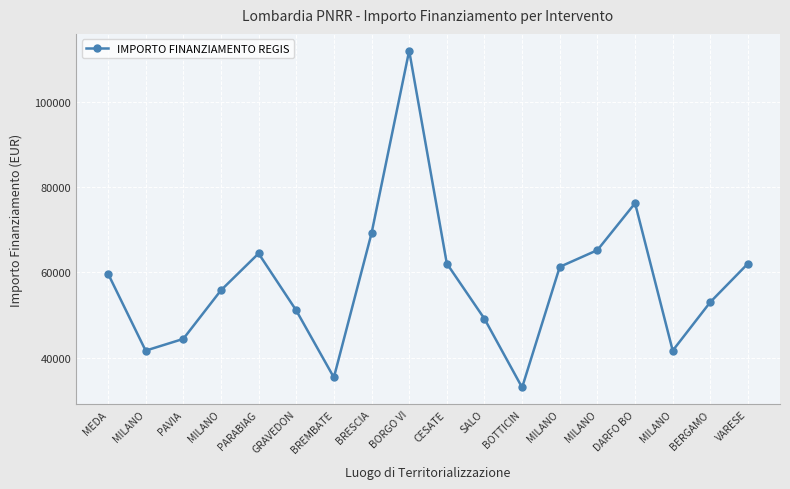

At which label is the value closest to 72472?

BRESCIA